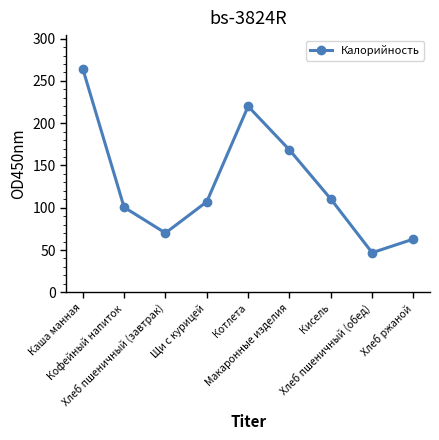

Is it true that the value at Котлета is 360.2?

False